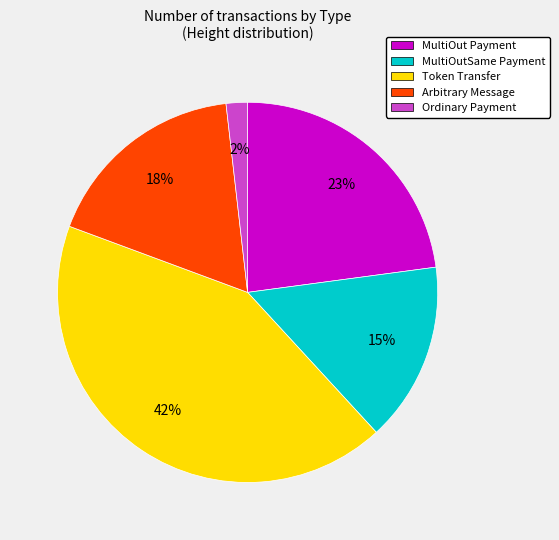

To the nearest percent, what portion does Token Transfer represent?

42%